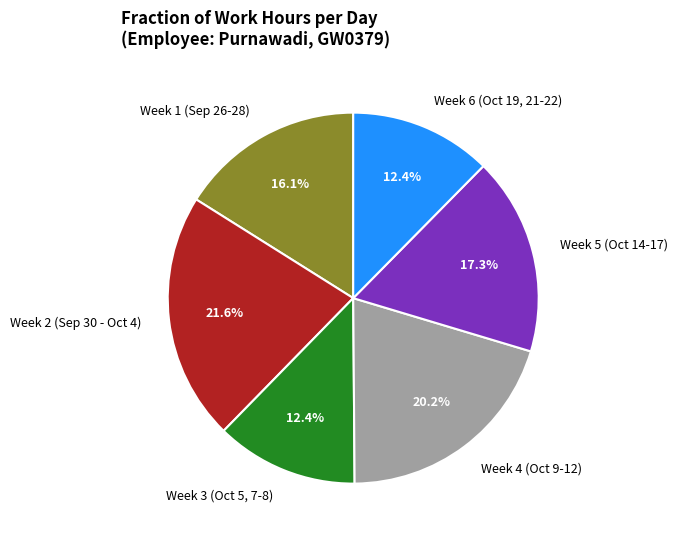

Between Week 4 (Oct 9-12) and Week 5 (Oct 14-17), which is larger?

Week 4 (Oct 9-12)